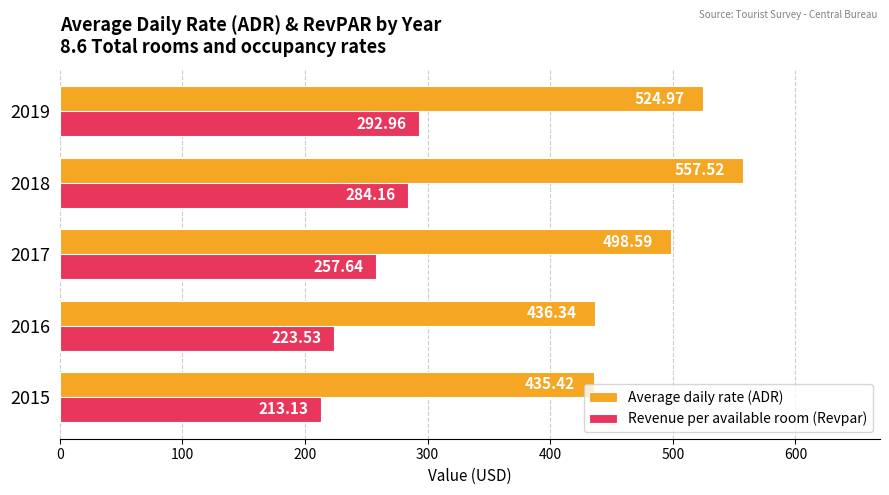

Which series has the largest range (max minus min)?

Average daily rate (ADR)